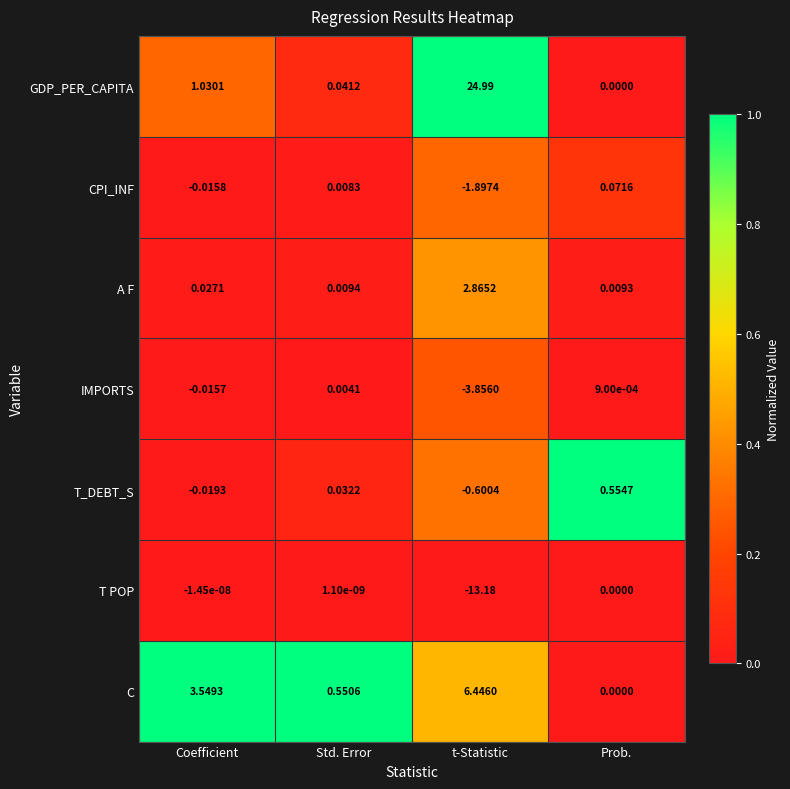

Where is A F nearest to the value 1?

Coefficient